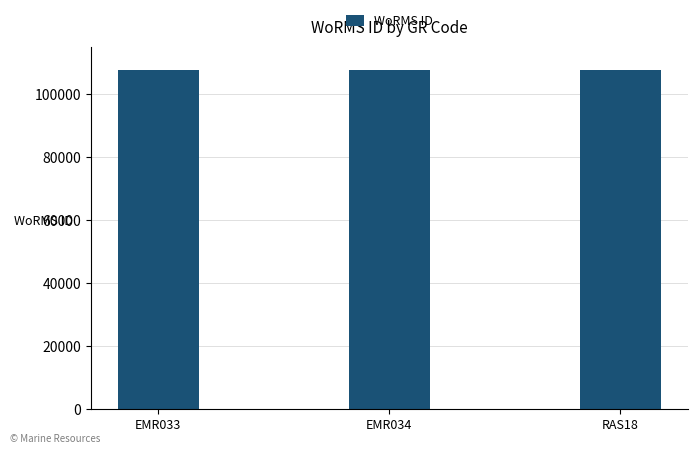

What is the difference between the values at EMR034 and EMR033?

2